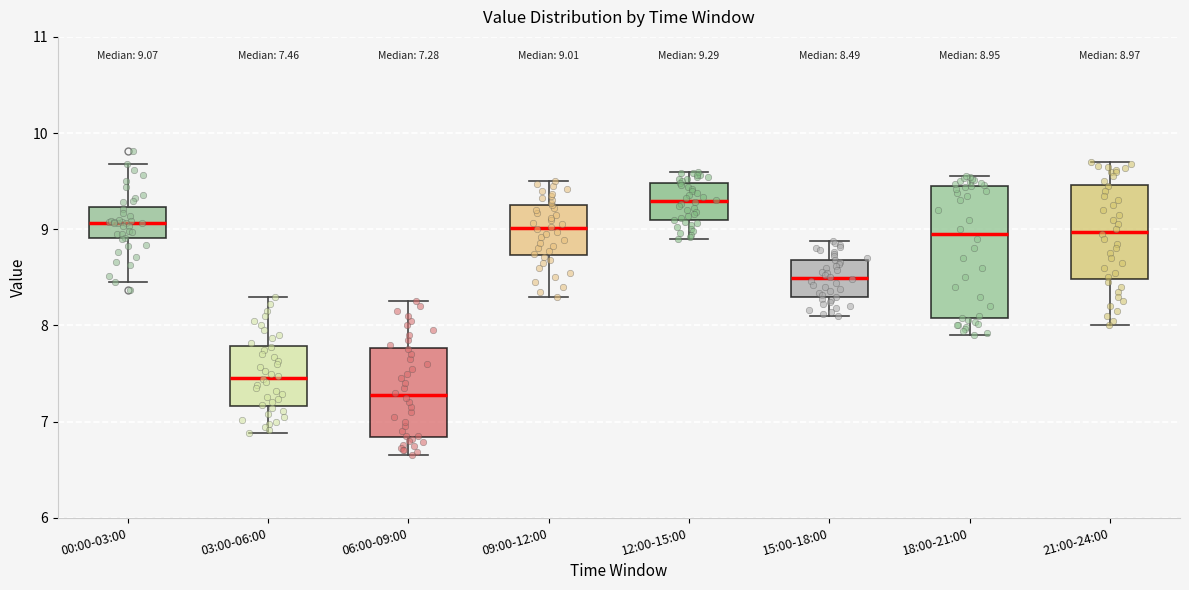

Which box's median line is the lowest?

06:00-09:00